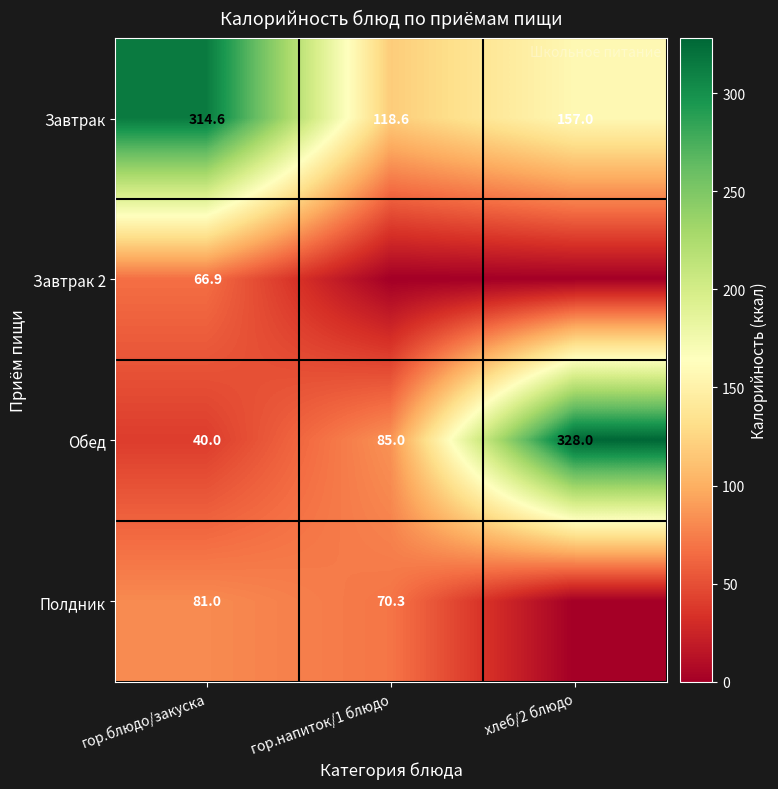

The value of Завтрак 2 at гор.блюдо/закуска is 66.9. True or false?

True